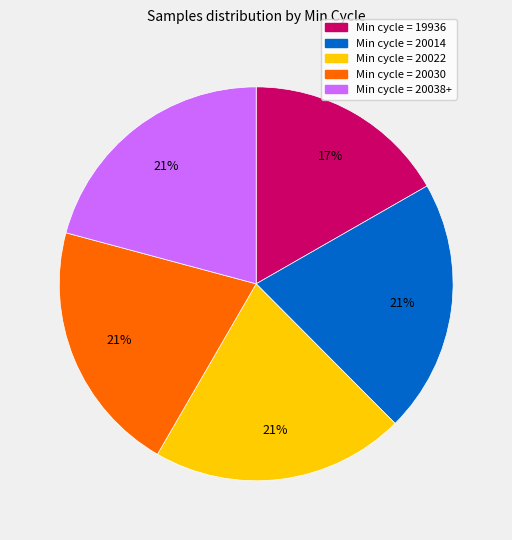

Is there a majority slice in this chart?

No